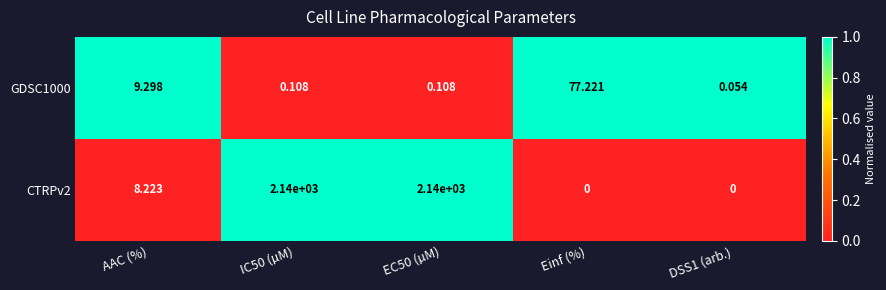

Where is GDSC1000 nearest to the value 38?

AAC (%)